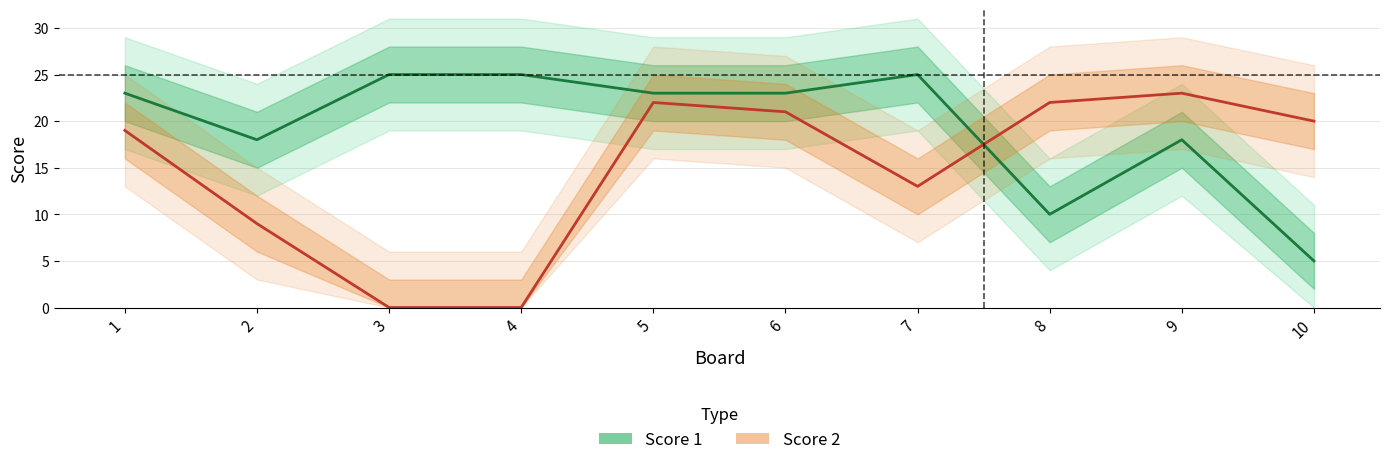

What is the value of the Score 2 point at the 8th from the left?

22